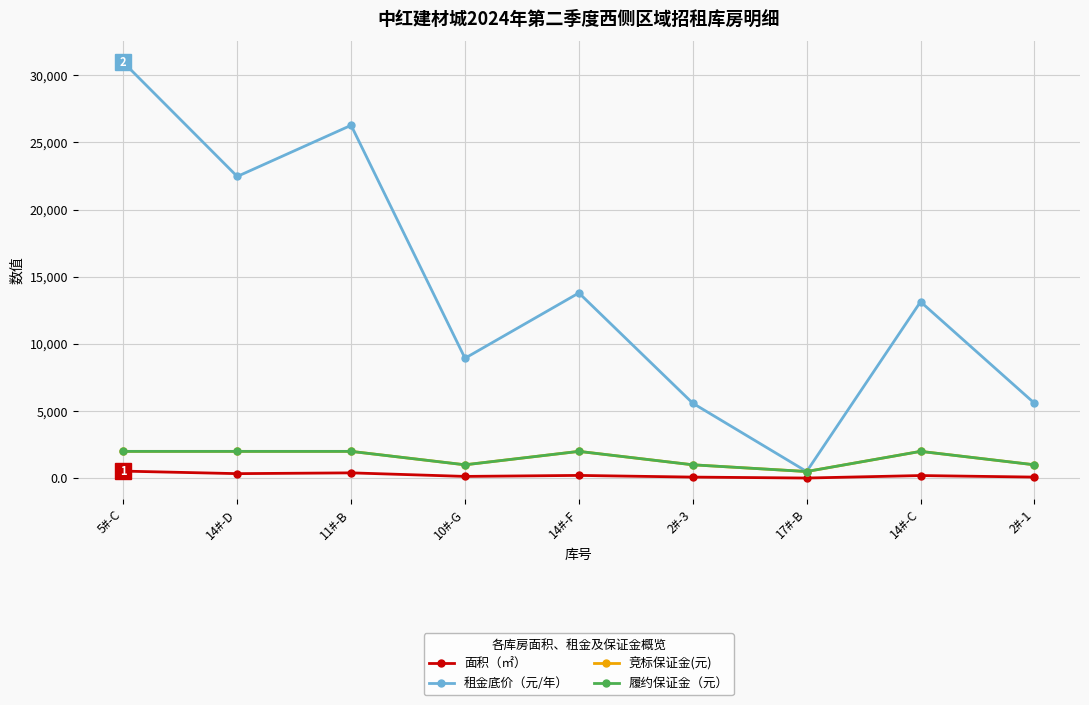

Does the chart have visible grid lines?

Yes